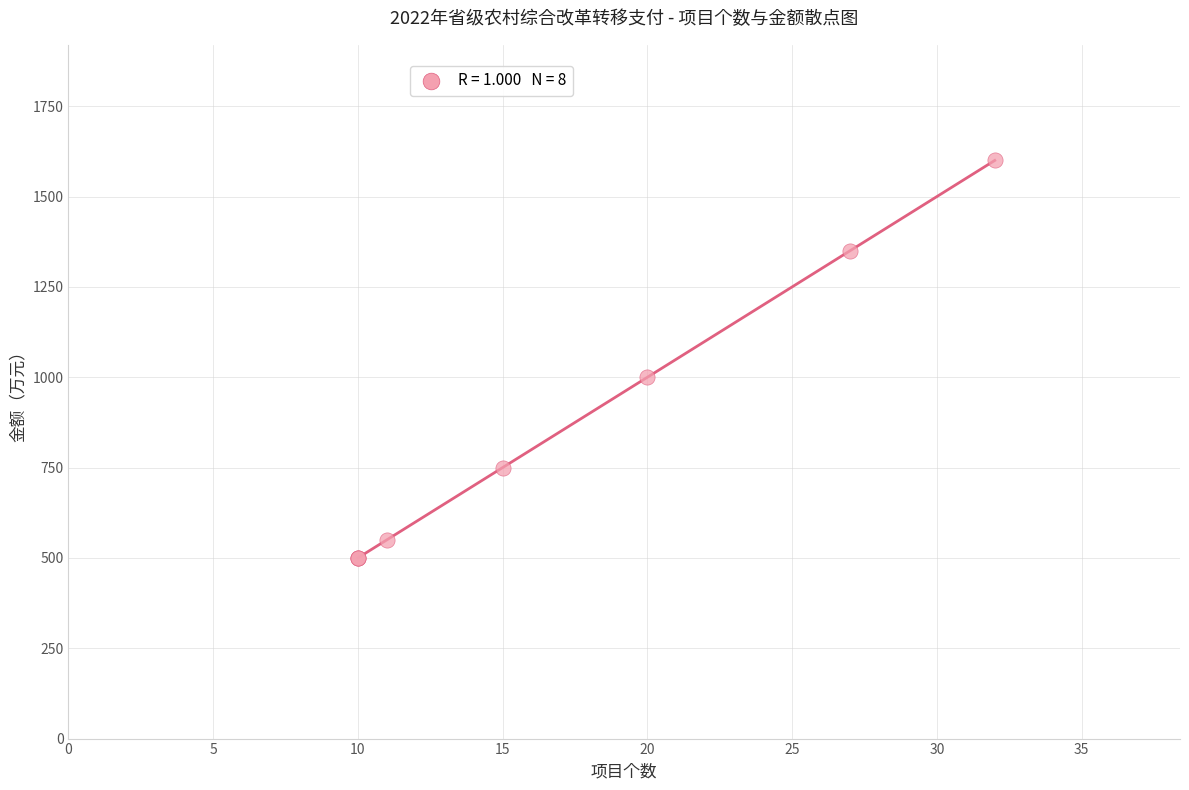

What Y value in the scatter plot is closest to 1050?

1000